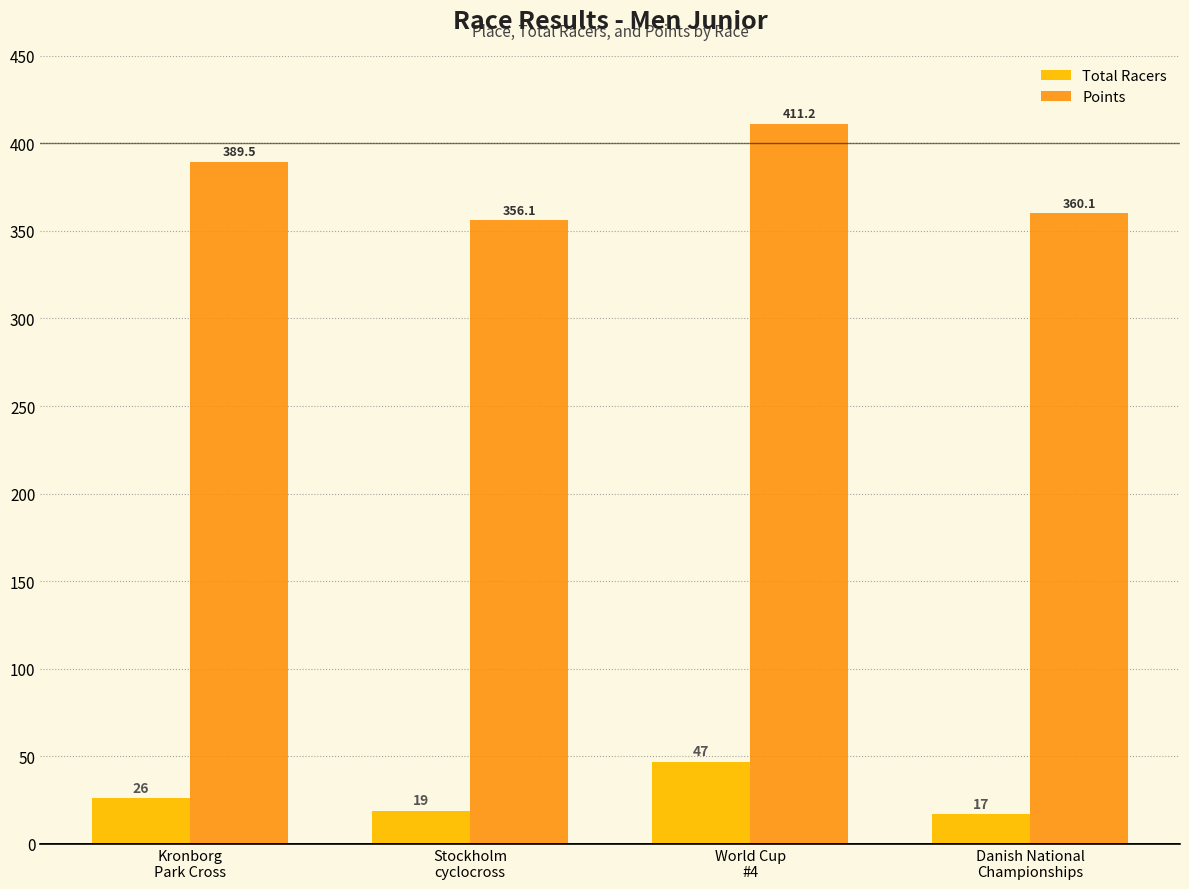

Which label corresponds to the largest value in the chart?

World Cup
#4